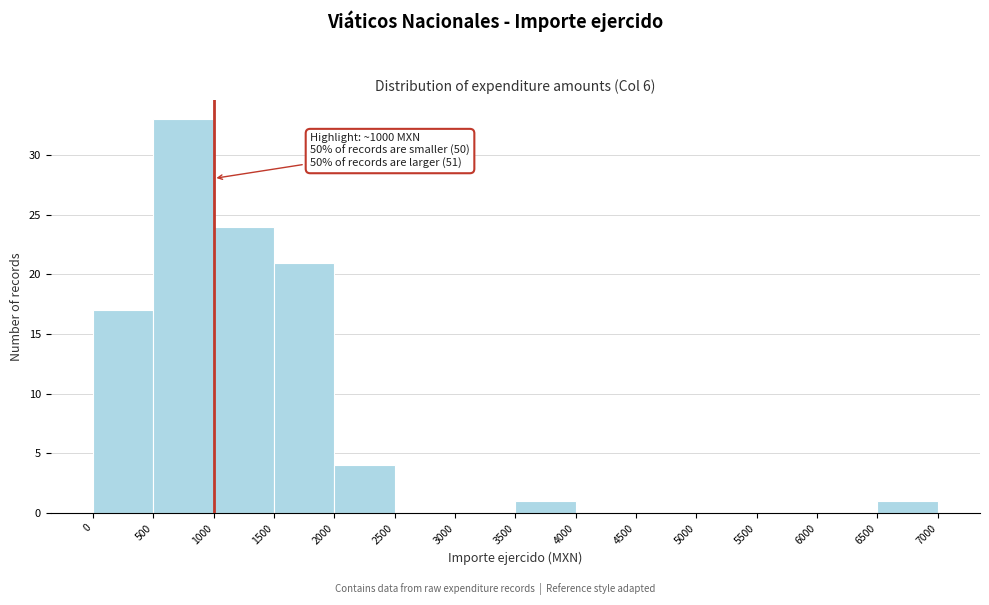

Over which range of the x-axis is the bar tallest?

500 to 1000